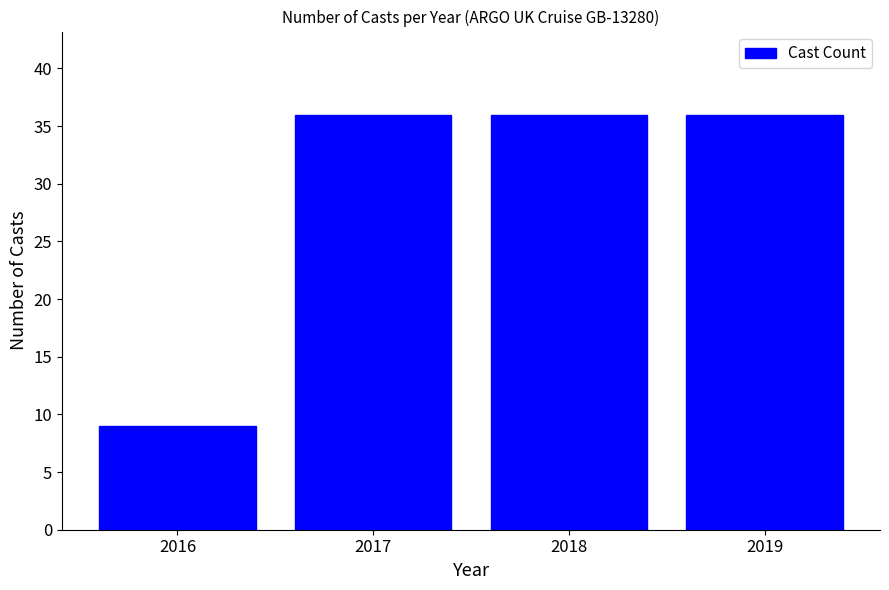

What is the change in value from 2016 to 2017?

+27